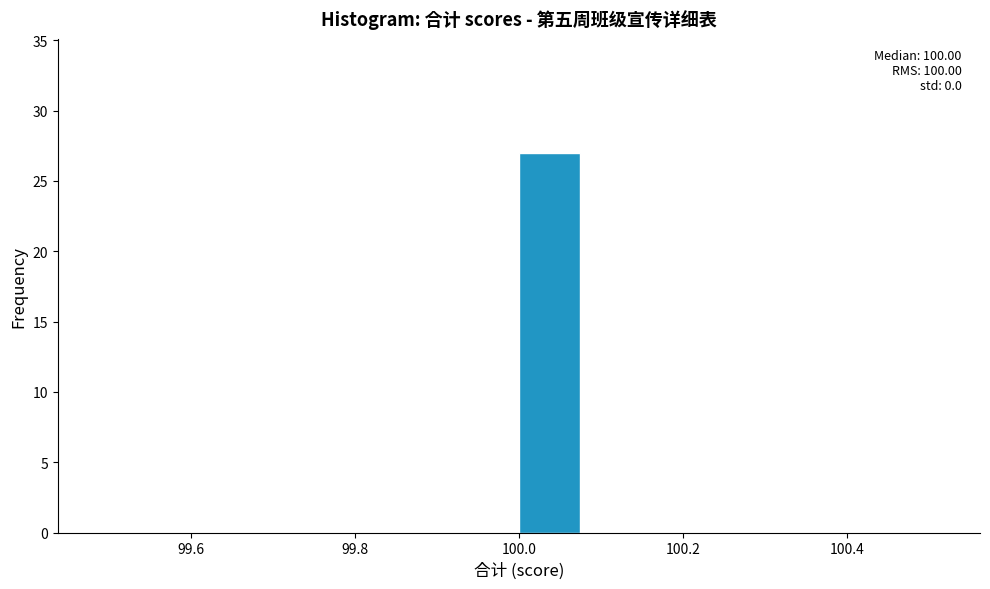

Over which range of the x-axis is the bar tallest?

100.000 to 100.125